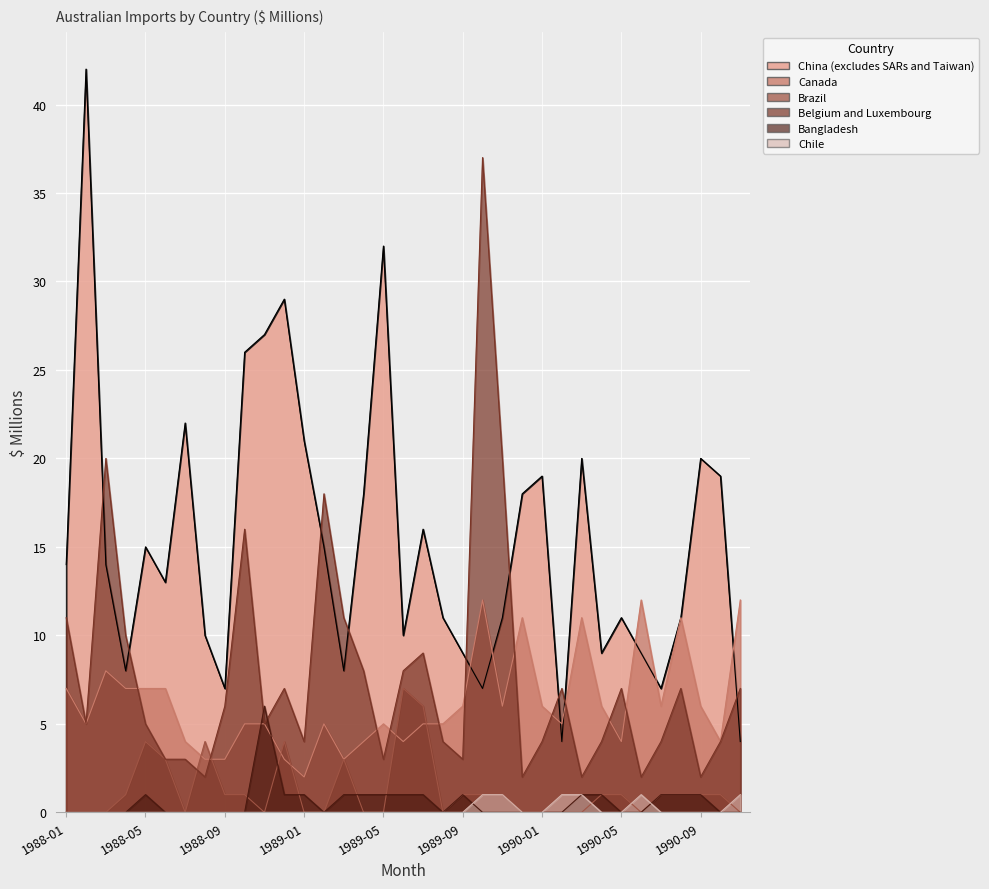

What is the average value of the Canada series?

6